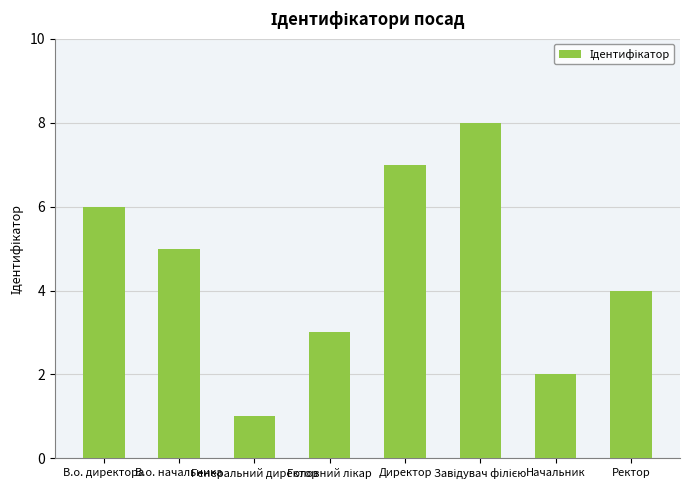

What is the greatest value displayed?

8